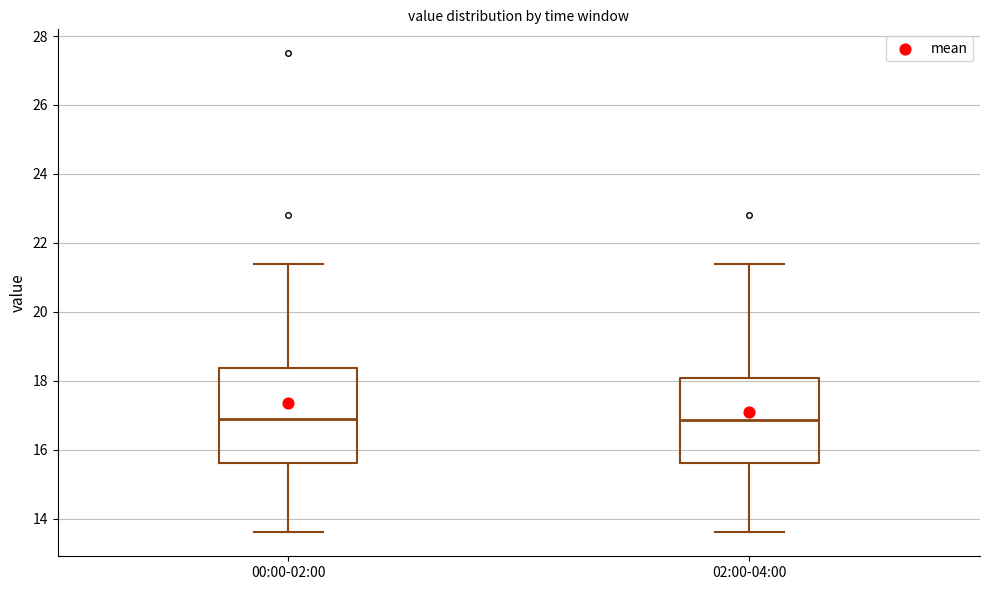

Comparing the boxes themselves (not the whiskers), which one is the tallest?

00:00-02:00